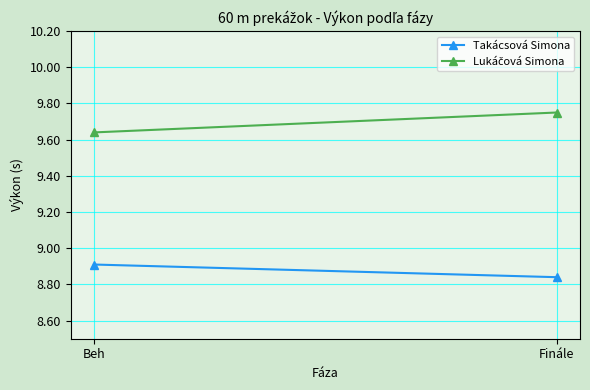

Between Finále and Beh, which is larger?

Beh